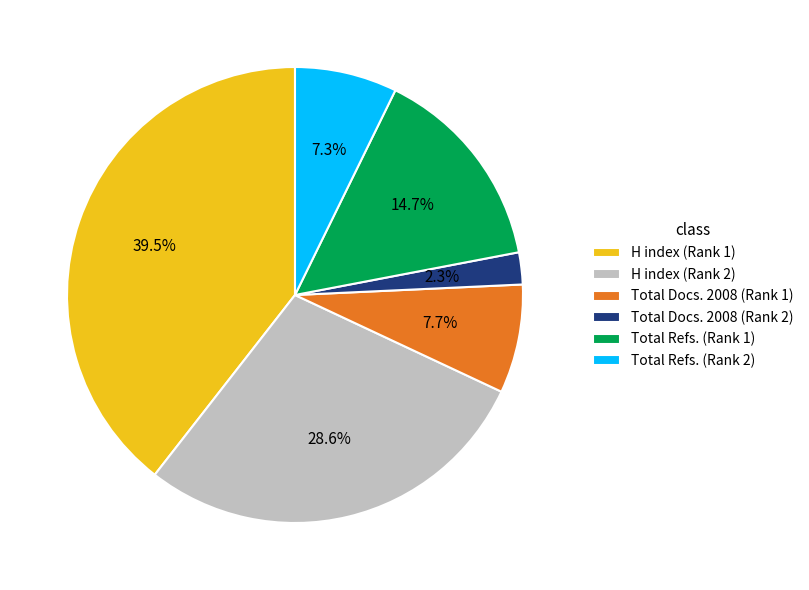

Approximately how many times larger is the value at Total Refs. (Rank 1) compared to Total Refs. (Rank 2)?

2.0